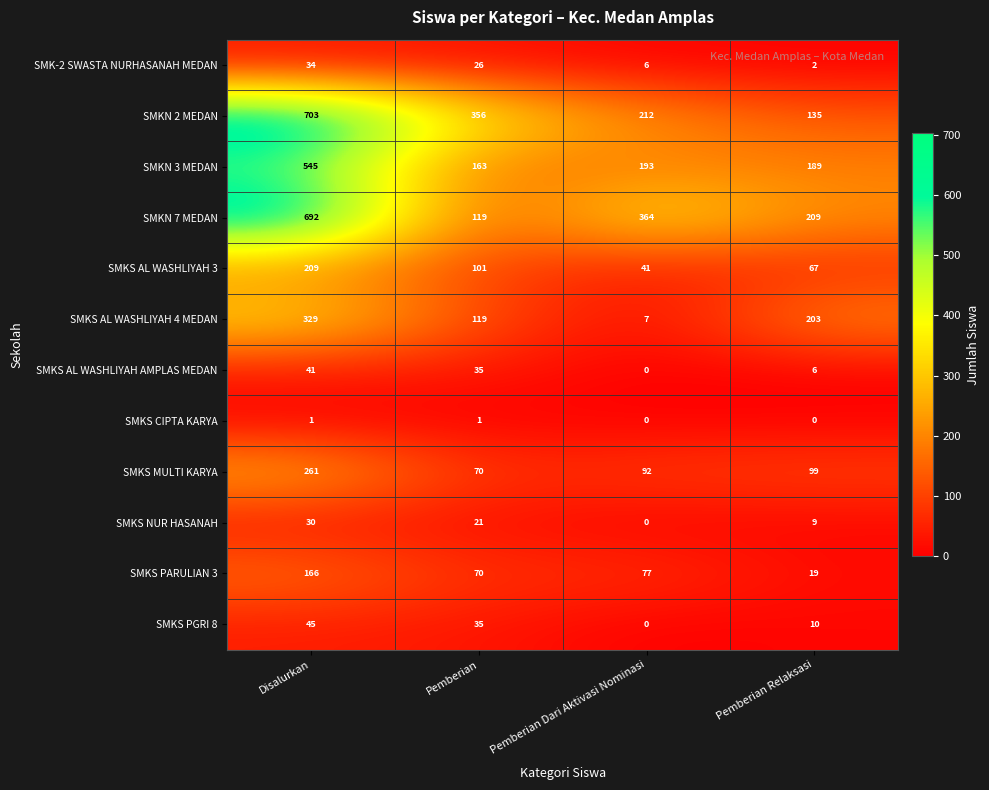

What is the total value across all series at Pemberian Relaksasi?

948